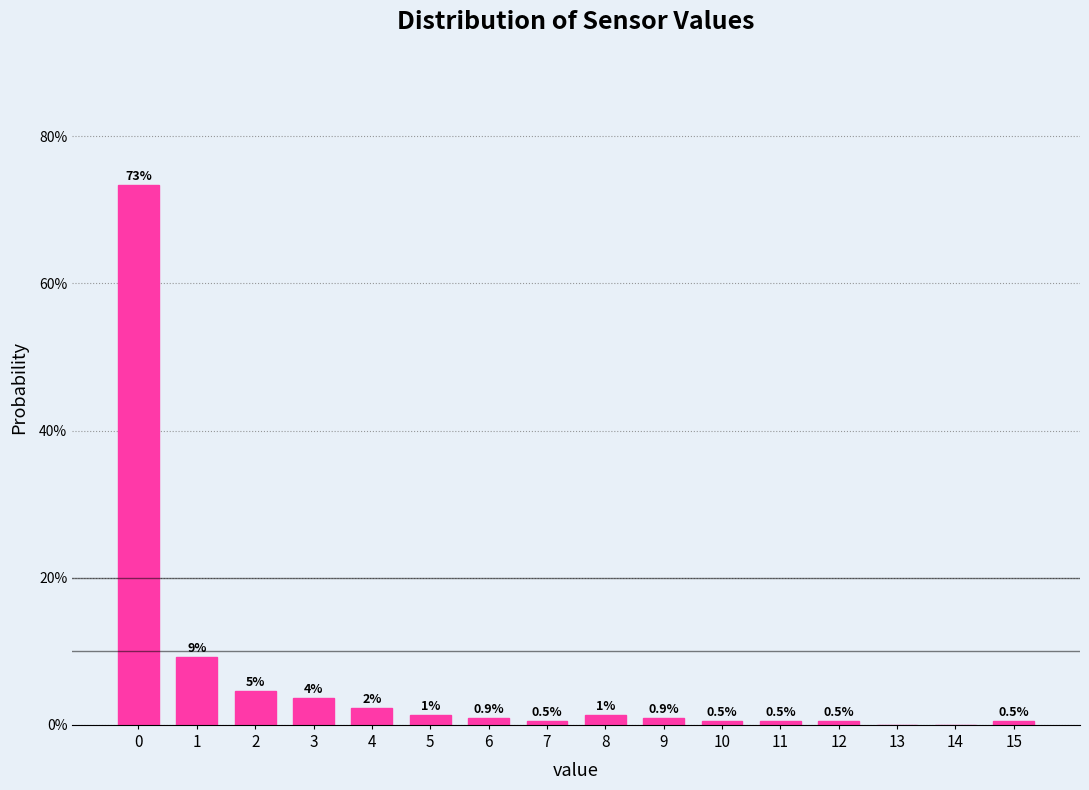

Are the bars horizontal?

No